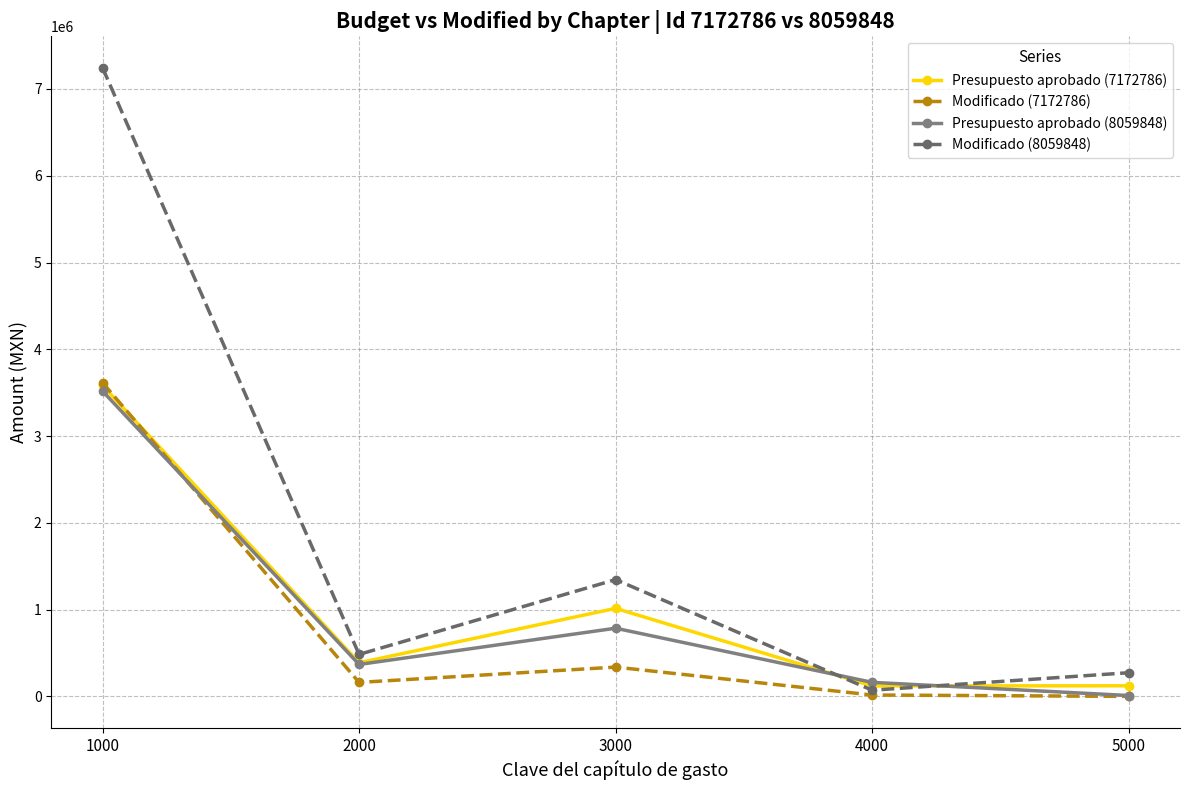

Which category has the highest value in the Presupuesto aprobado (8059848) series?

1000